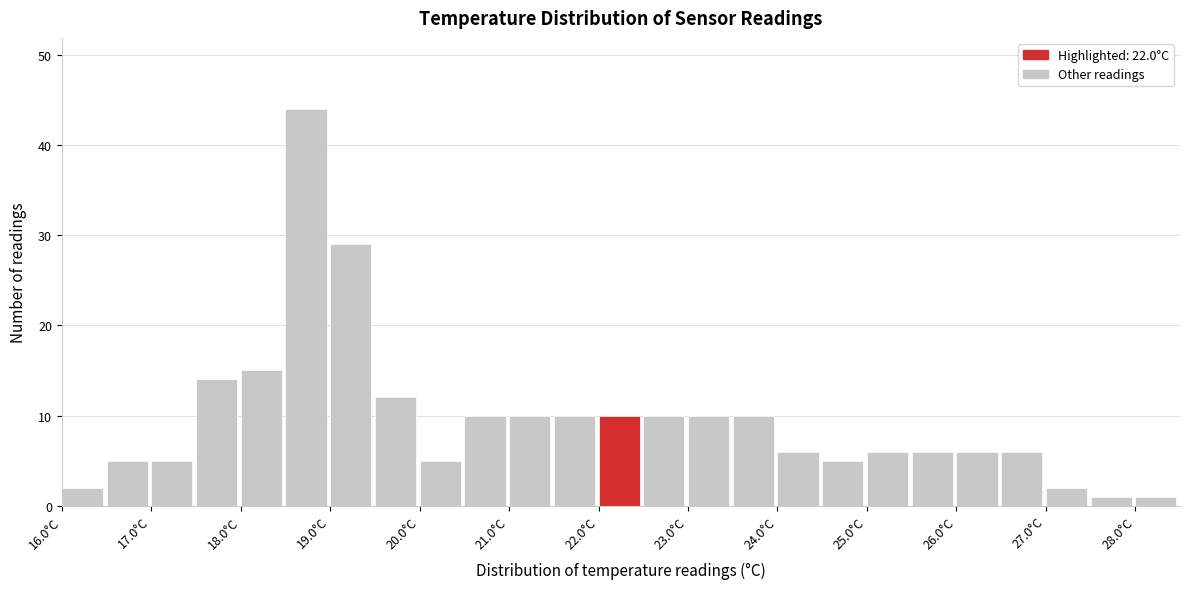

What is the height of the bar covering 18.0 to 18.5 on the x-axis? The values are not printed on the chart, so give them approximately, as read against the axis.

15